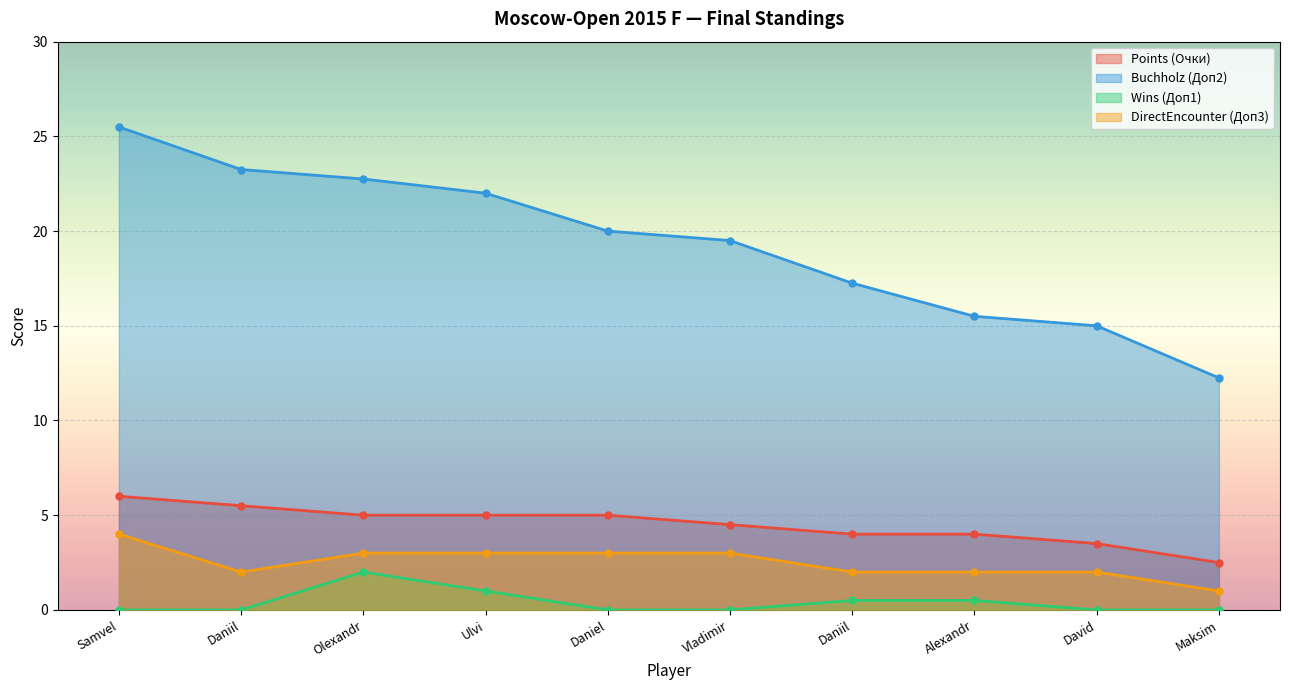

True or false: Wins and Buchholz intersect in this chart.

False